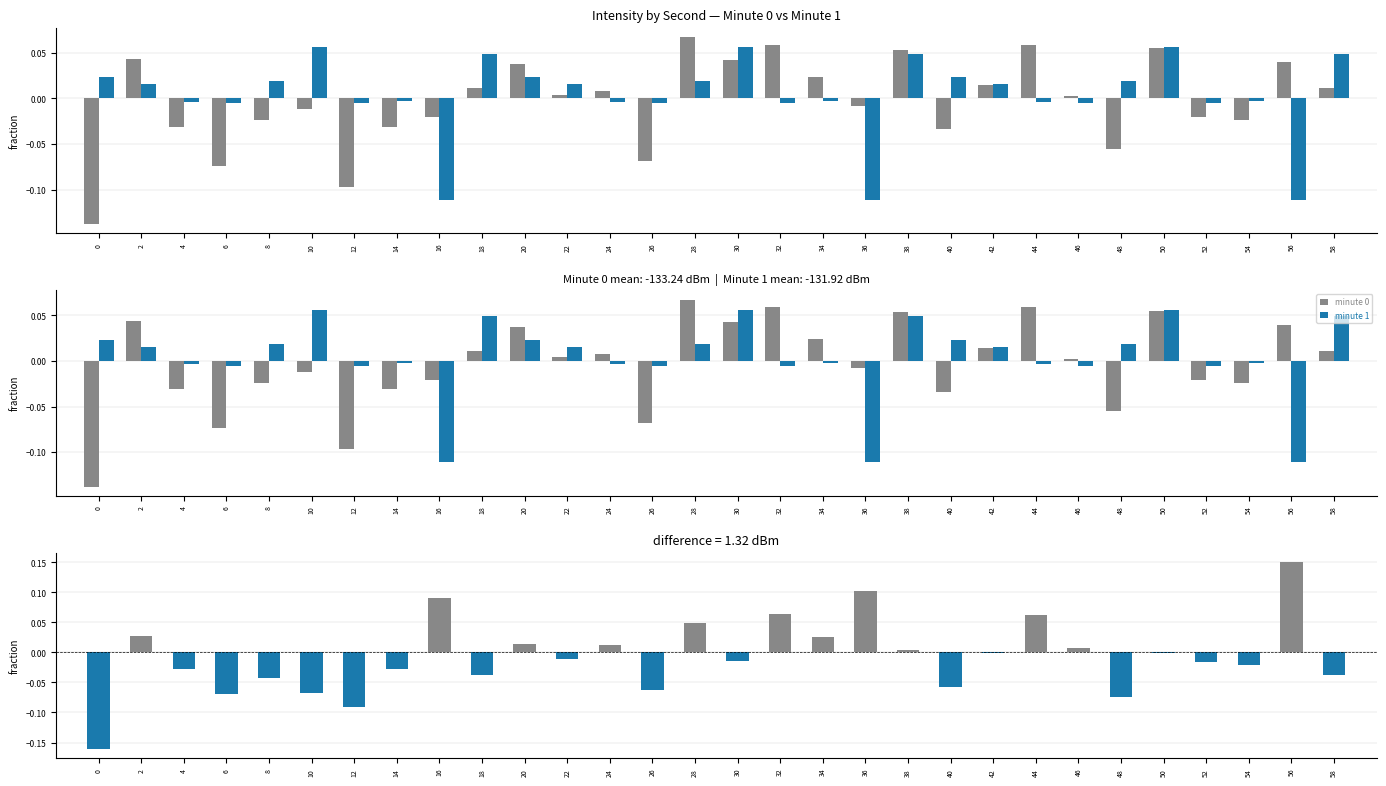

What is the smallest value displayed?

-0.2